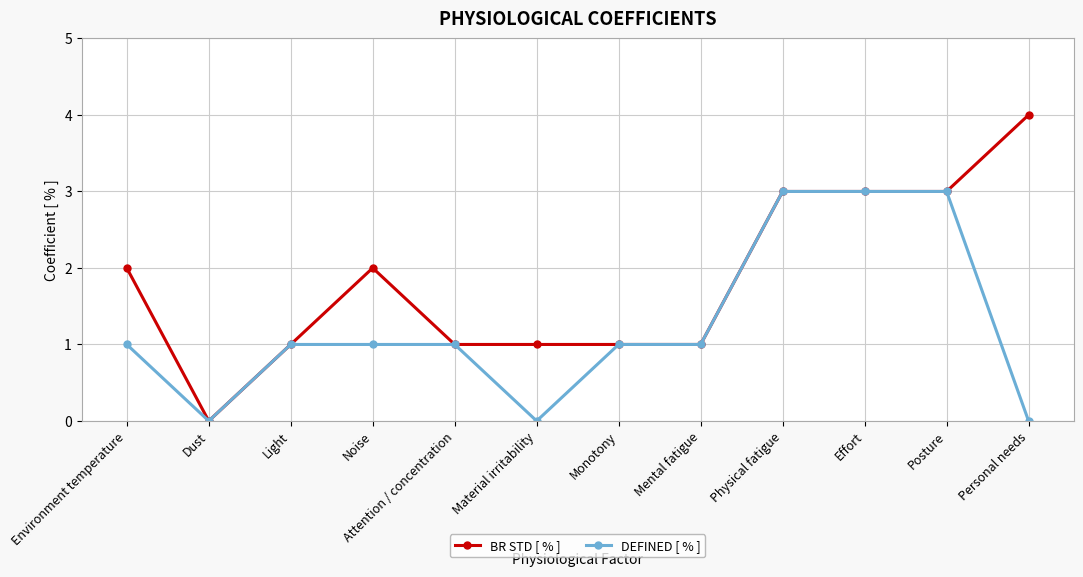

True or false: DEFINED [ % ] has a value of -1 at Dust.

False